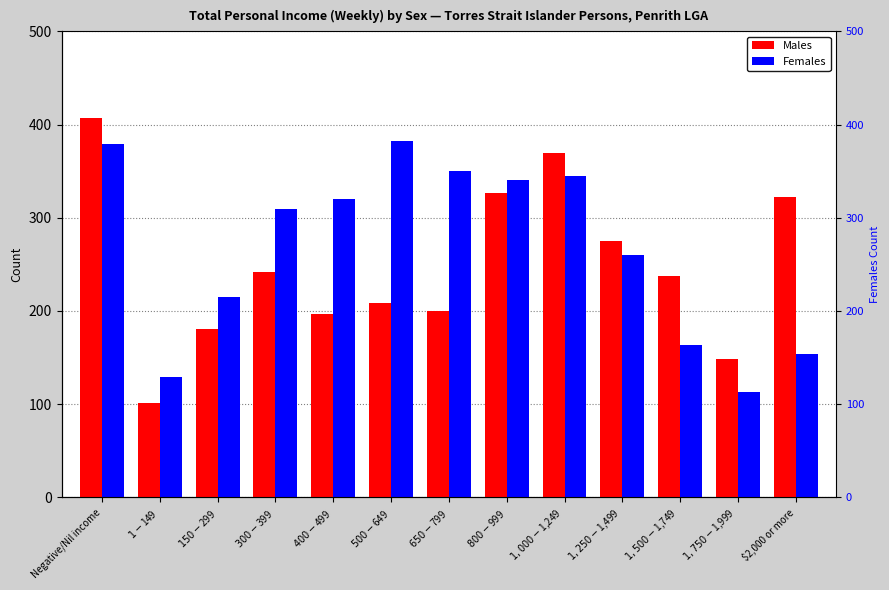

Rank the series at $1,750-$1,999 from highest to lowest value.

Males, Females